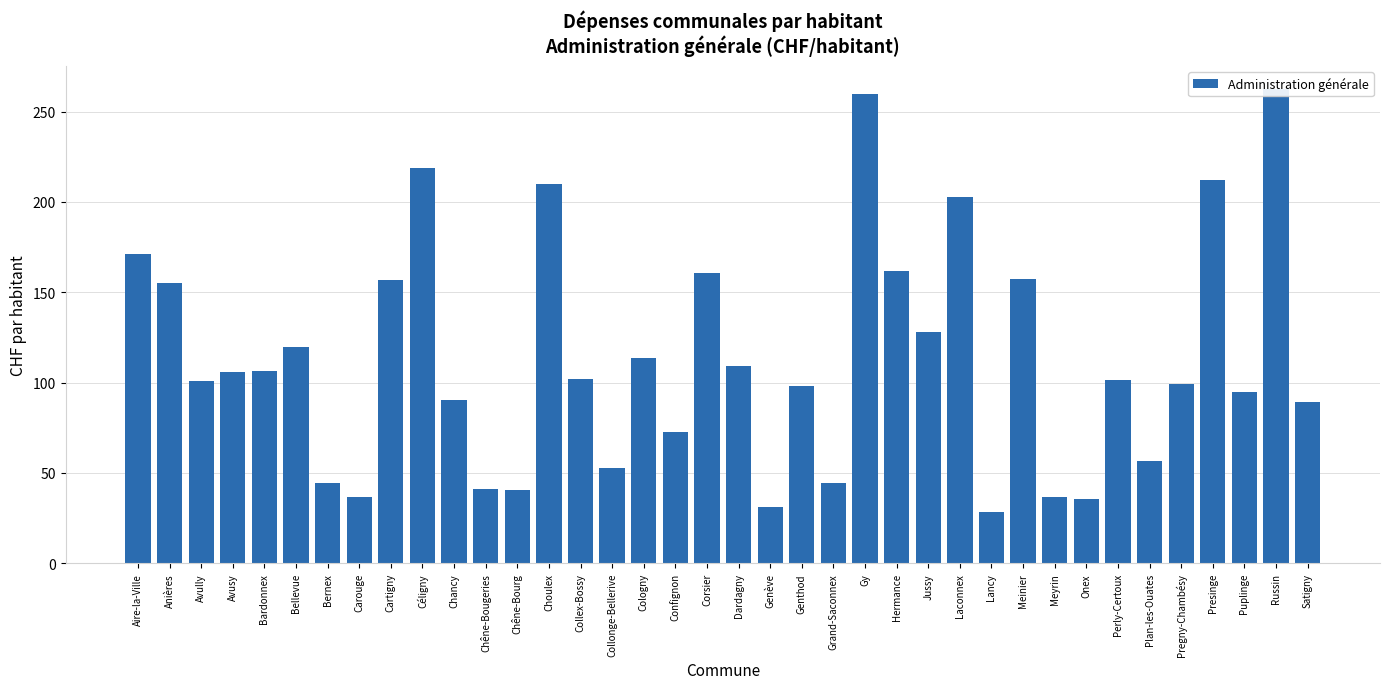

Which has a higher value, Plan-les-Ouates or Gy?

Gy